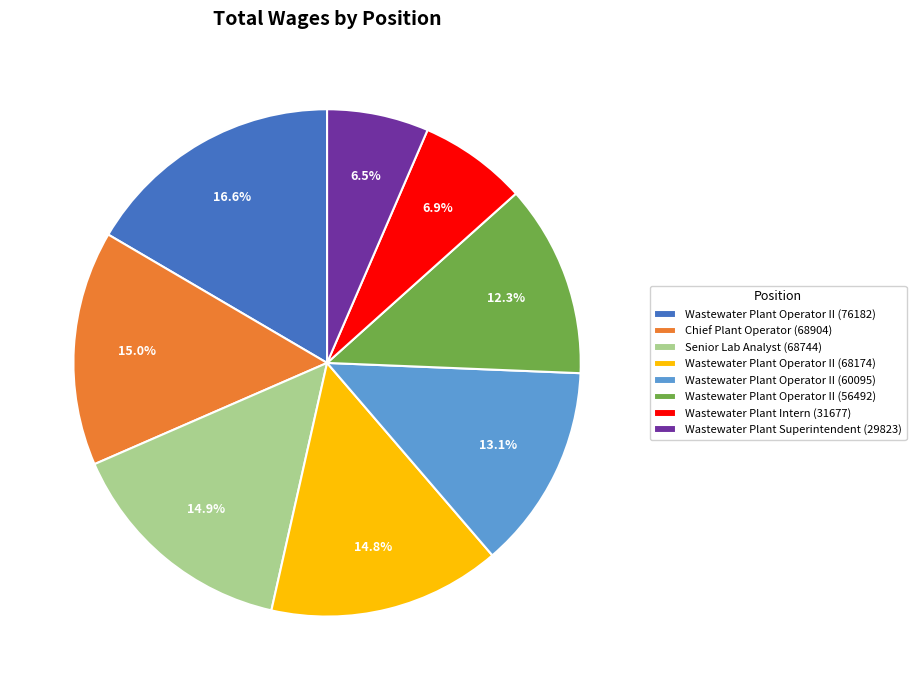

The Wastewater Plant Operator II (76182) slice represents 17% of the pie. True or false?

True